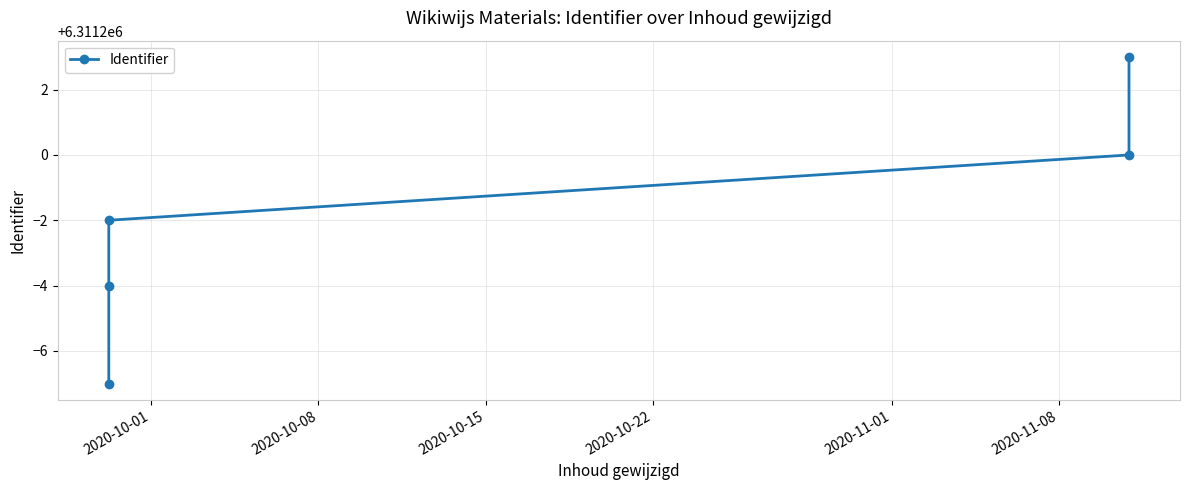

What is the ratio of the value at 2020-10-15 to the value at 2020-11-01?

1.0